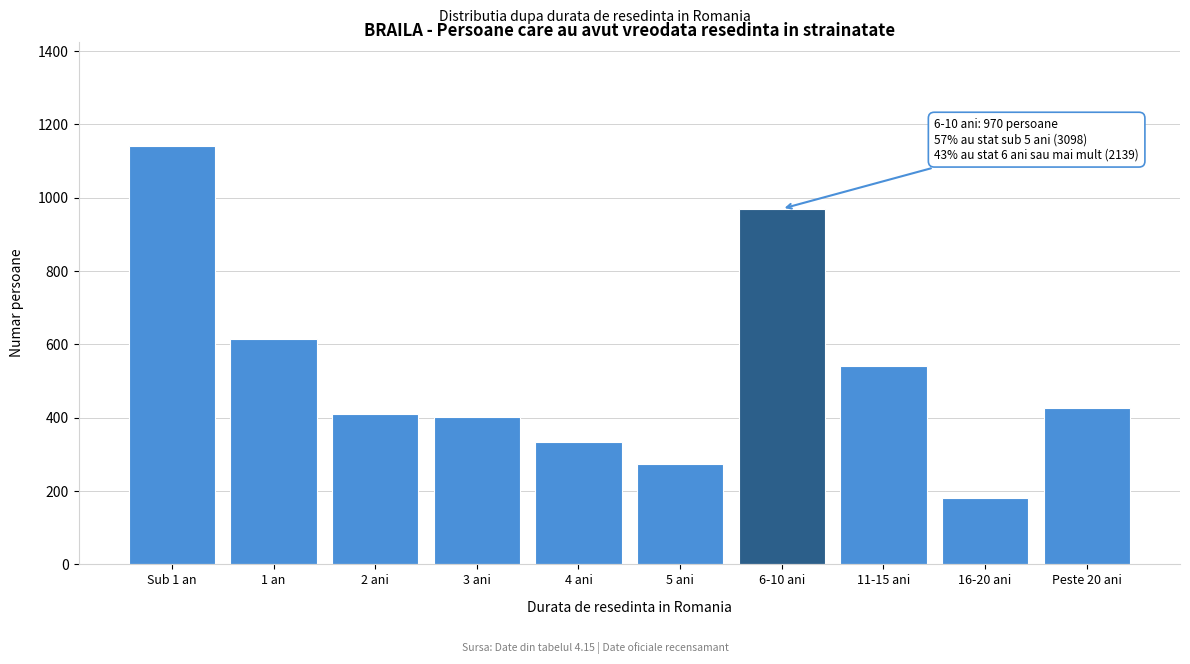

Reading left to right, what are all the values shown in this chart?

Sub 1 an=1141	1 an=616	2 ani=411	3 ani=402	4 ani=333	5 ani=273	6-10 ani=970	11-15 ani=542	16-20 ani=181	Peste 20 ani=426